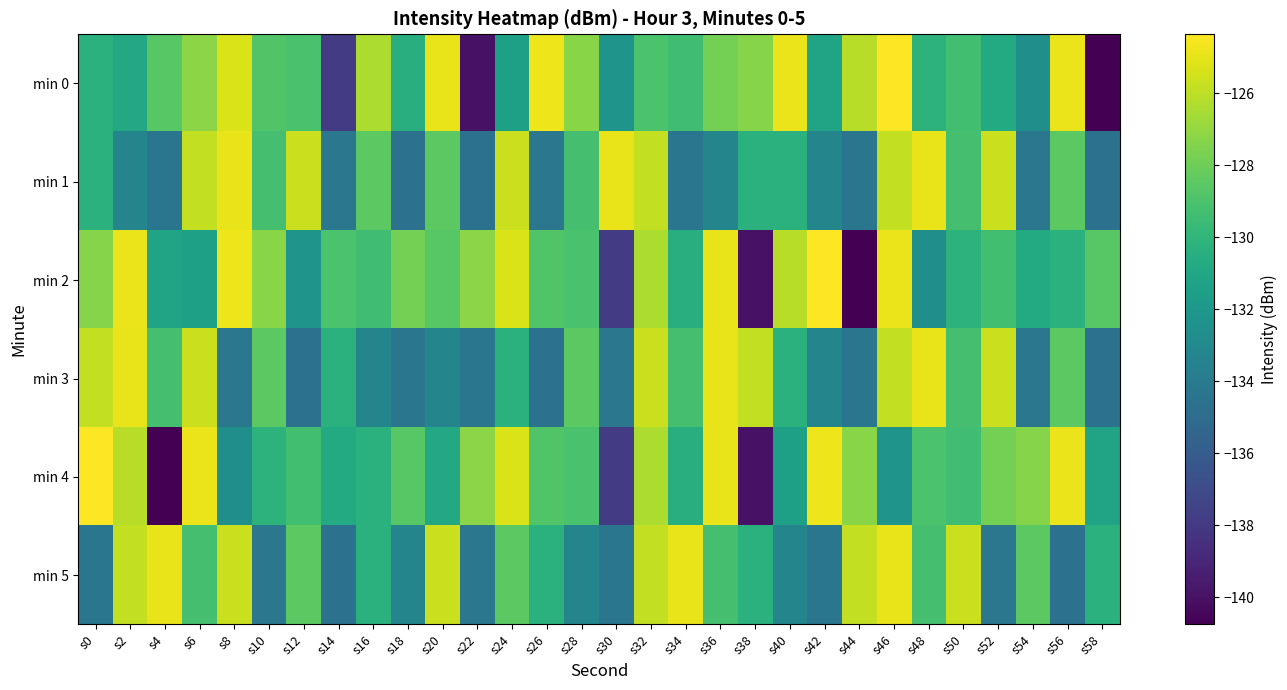

What is the sum of all min 0 values?

-3884.0